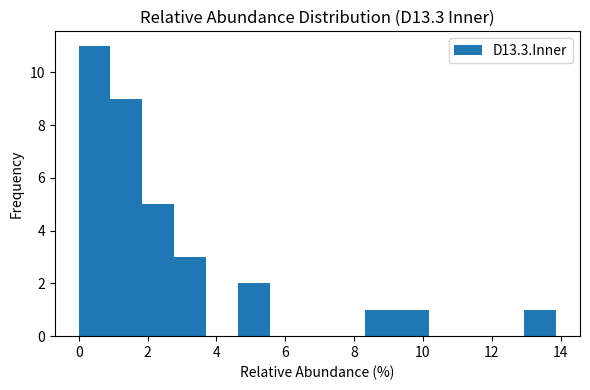

Reading left to right, list every bar in this chart as the range it spans on the x-axis followed by its height. Neither the bar edges nor the heights are printed on the chart, so give them approximately, as read against the axes.

0.0 to 1.0: 11
1.0 to 1.8: 9
1.8 to 2.8: 5
2.8 to 3.6: 3
3.6 to 4.6: 0
4.6 to 5.6: 2
5.6 to 6.4: 0
6.4 to 7.4: 0
7.4 to 8.4: 0
8.4 to 9.2: 1
9.2 to 10.2: 1
10.2 to 11.0: 0
11.0 to 12.0: 0
12.0 to 13.0: 0
13.0 to 13.8: 1